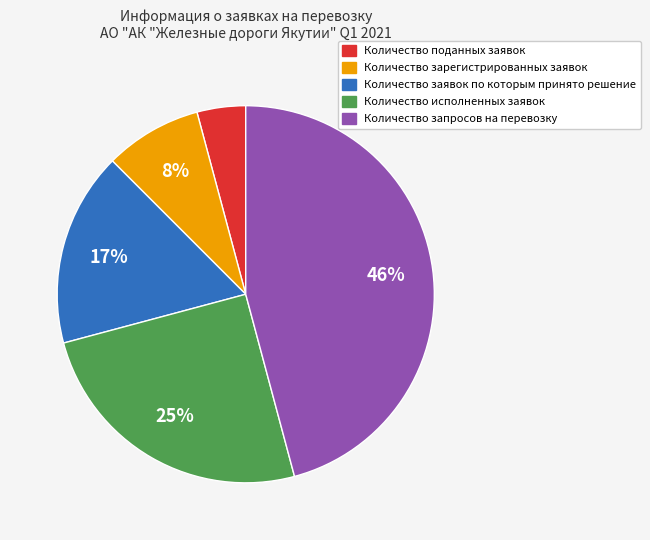

To the nearest percent, what percentage of the pie is Количество исполненных заявок?

25%